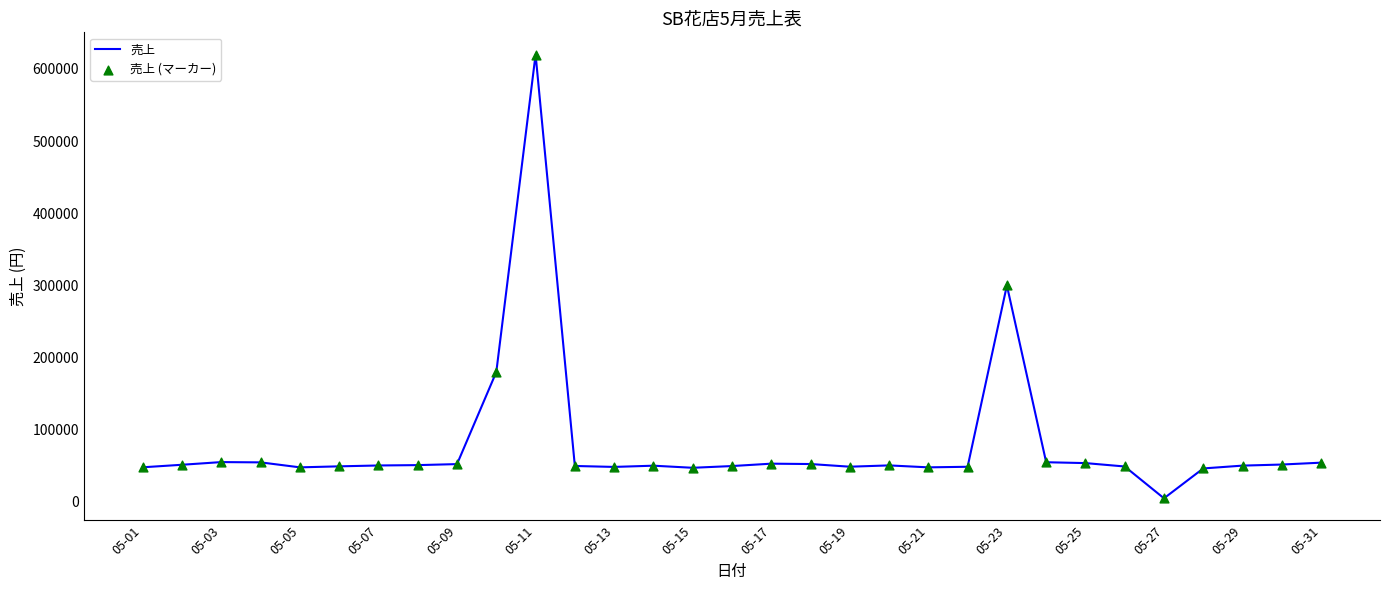

What is the greatest value displayed?

620000